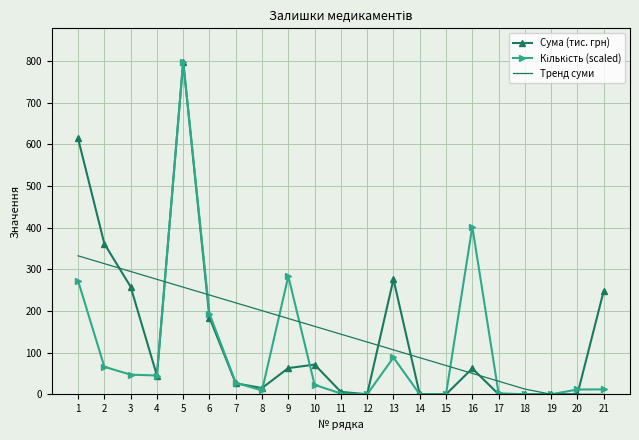

Is the value of Сума (тис. грн) at 20 greater than the value of Тренд суми at 2?

No